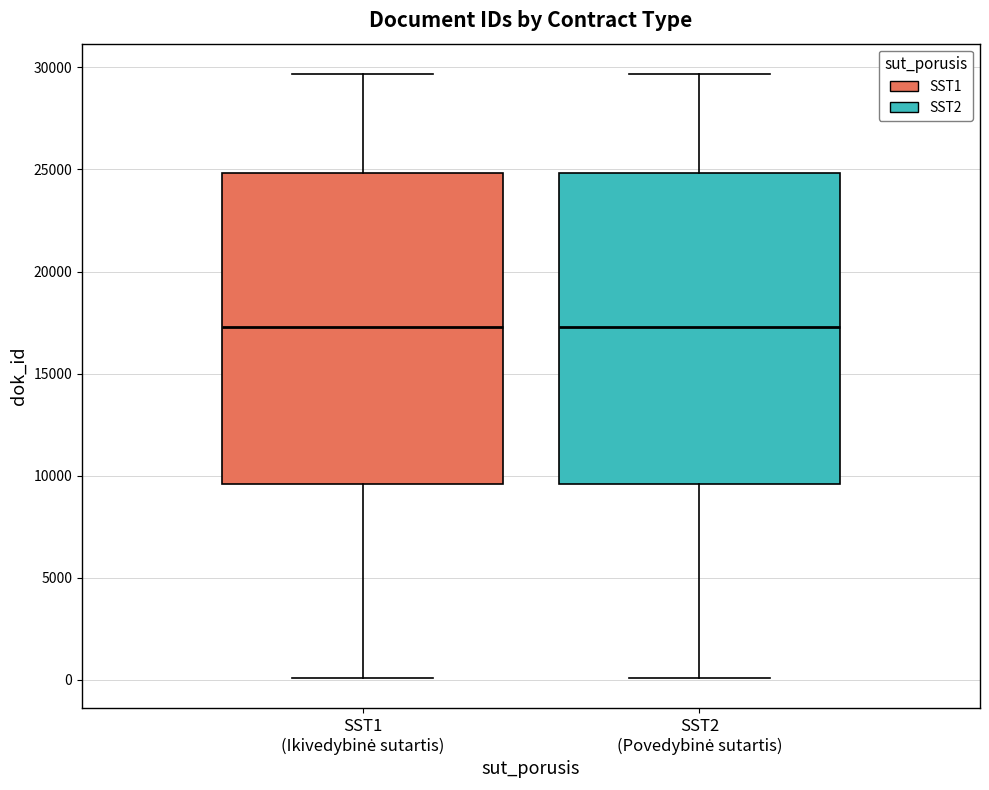

Reading left to right, transcribe this box plot: for each box, give where its median line is, the range the box spans, and where its two whiskers end, as read against the y-axis. The values are not printed on the chart, so give them approximately, as read against the axis.

SST1 (Ikivedybinė sutartis): median 17500, box 9500 to 25000, whiskers 0 to 29500
SST2 (Povedybinė sutartis): median 17500, box 9500 to 25000, whiskers 0 to 29500